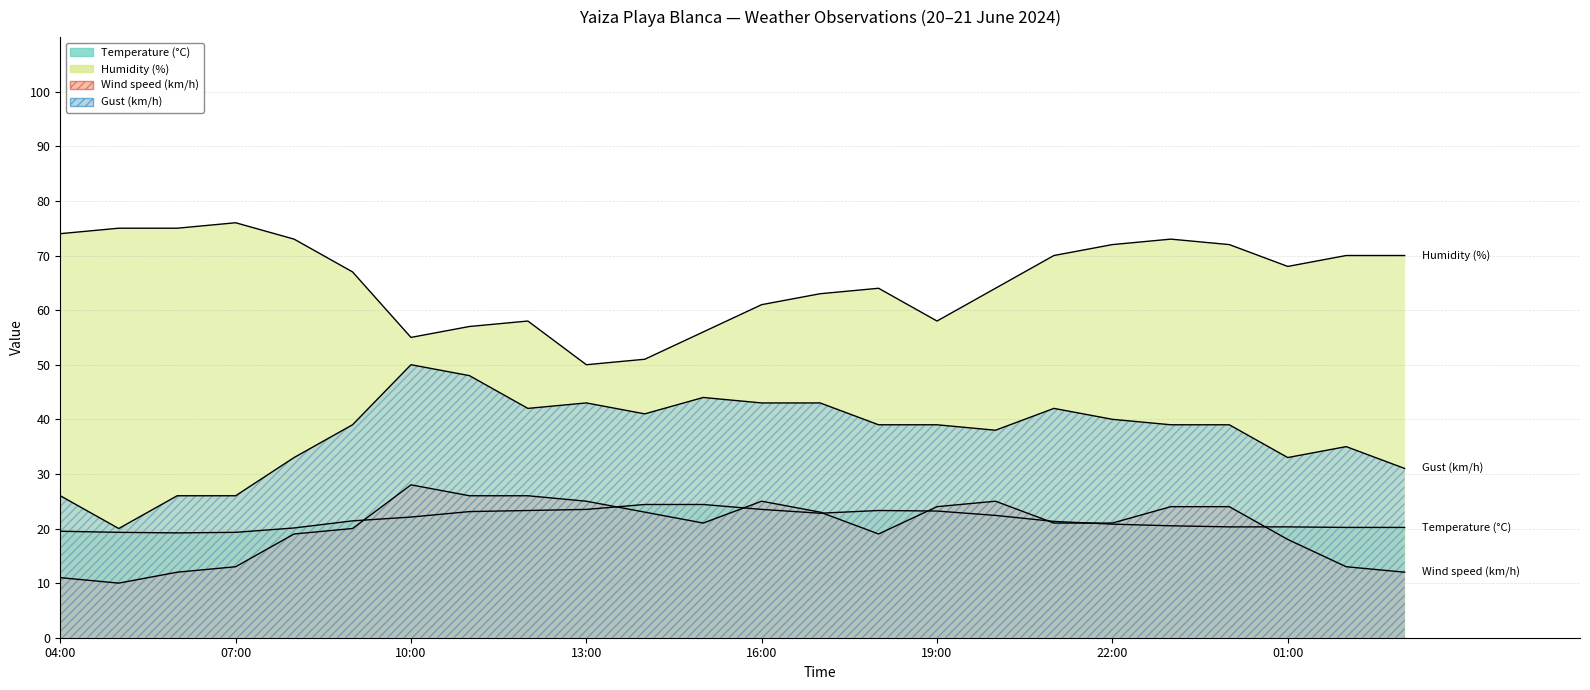

Is the value of Temperature (°C) at 21:00 greater than the value of Wind speed (km/h) at 20:00?

No